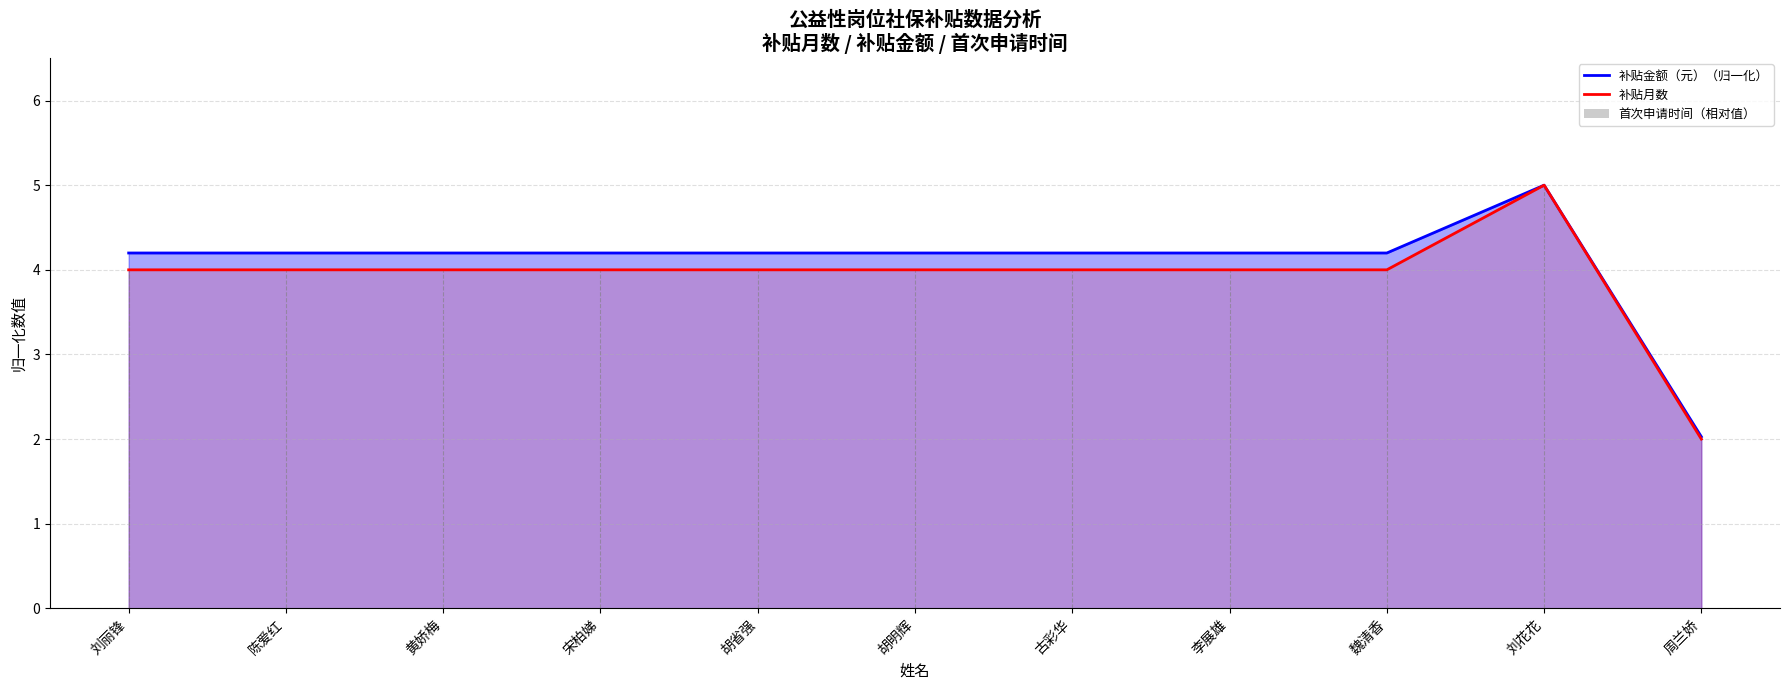

What is the maximum value shown in the chart?

5